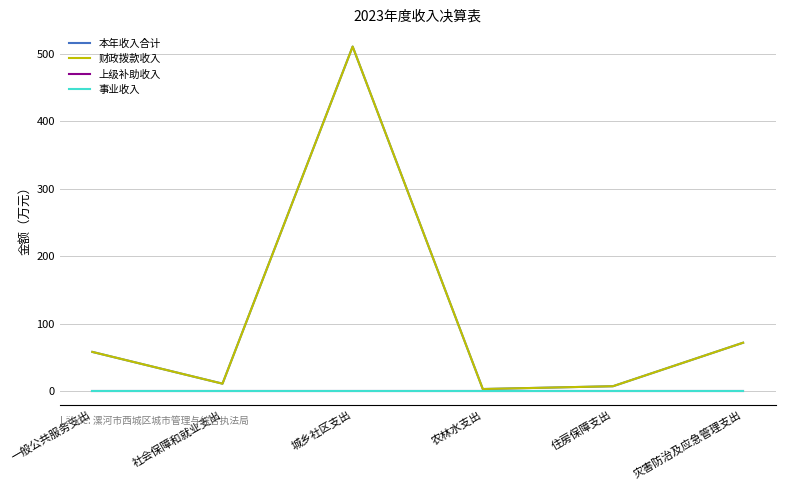

Is this an area chart (filled region under the line)?

No